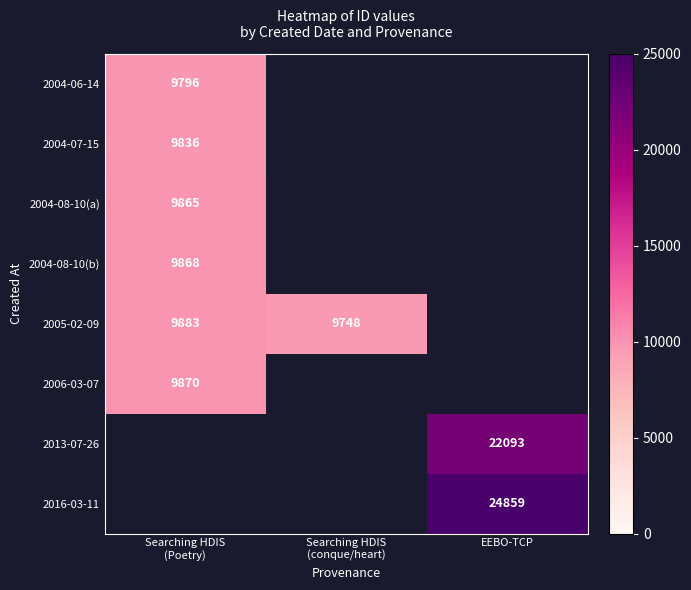

Which category has the lowest value in the 2004-07-15 series?

Searching HDIS (Poetry)